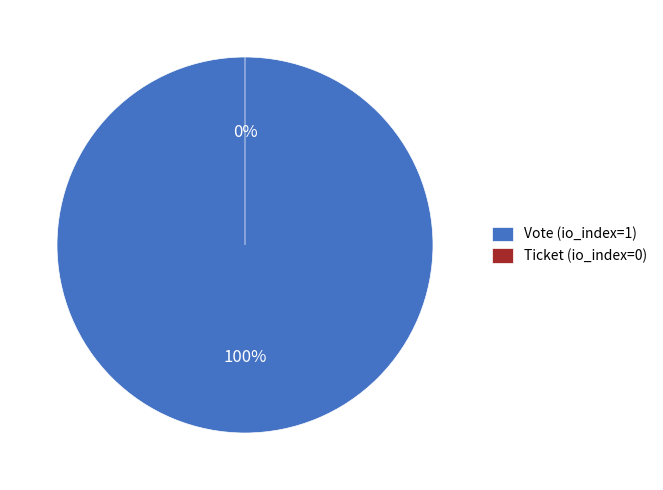

Count the number of slices in the pie.

2